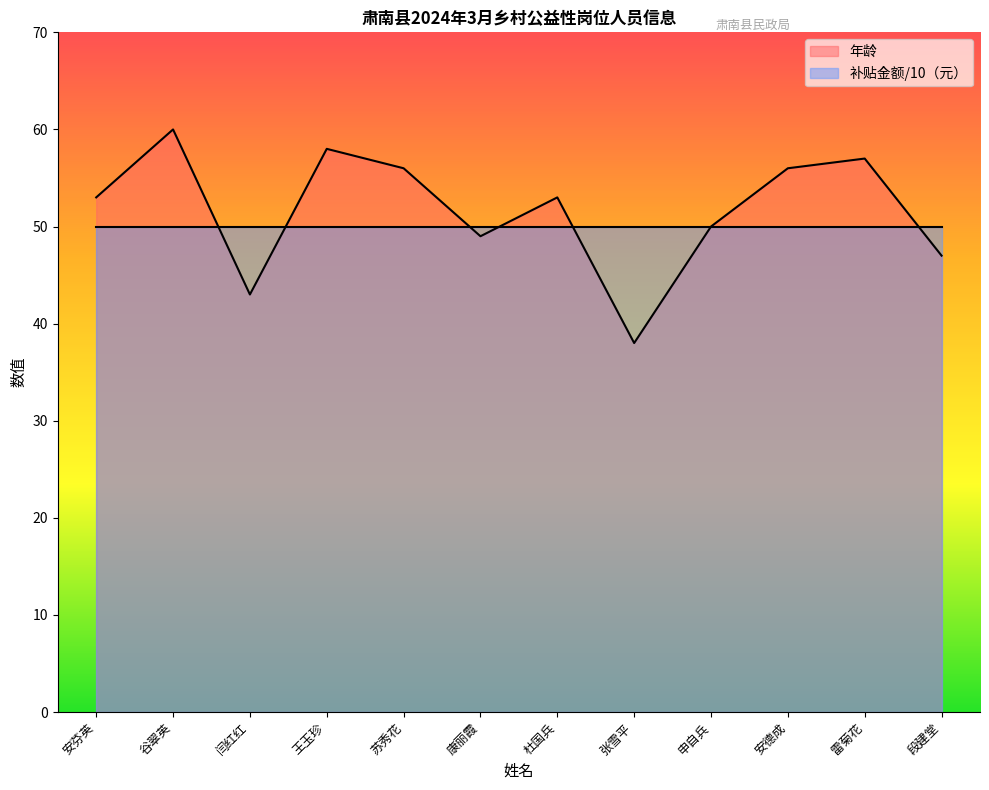

Reading left to right, extract all data points from this chart.

安芬英=53	谷翠英=60	闫红红=43	王玉珍=58	苏秀花=56	康丽霞=49	杜国兵=53	张雪平=38	申自兵=50	安德成=56	雷菊花=57	段建堂=47